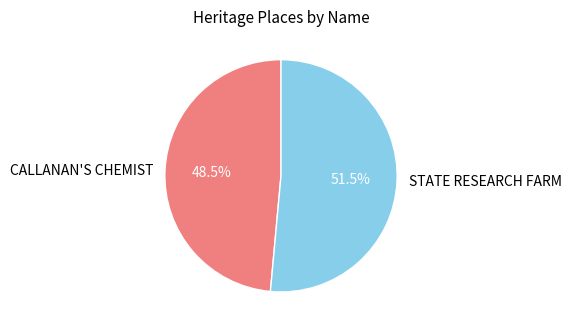

What is the total percentage of CALLANAN'S CHEMIST and STATE RESEARCH FARM?

100.0%